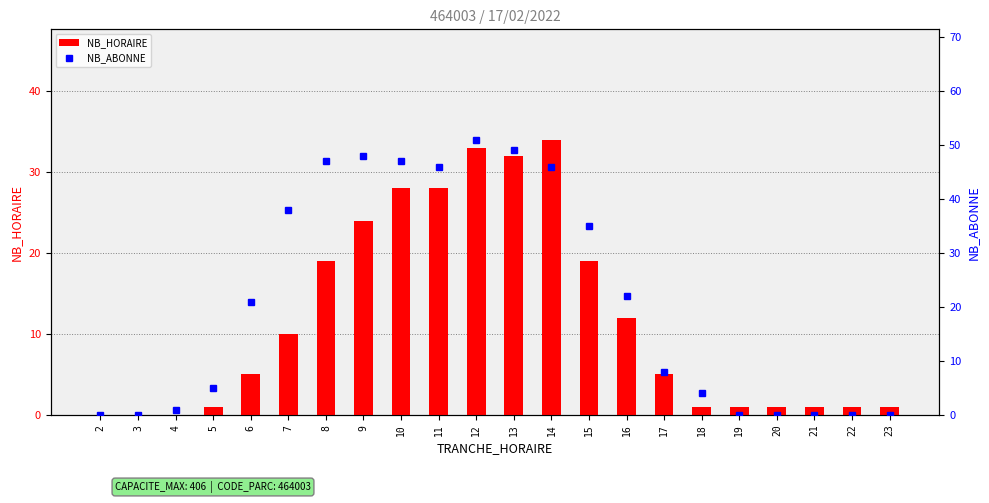

The value of NB_ABONNE at 9 is 48. True or false?

True